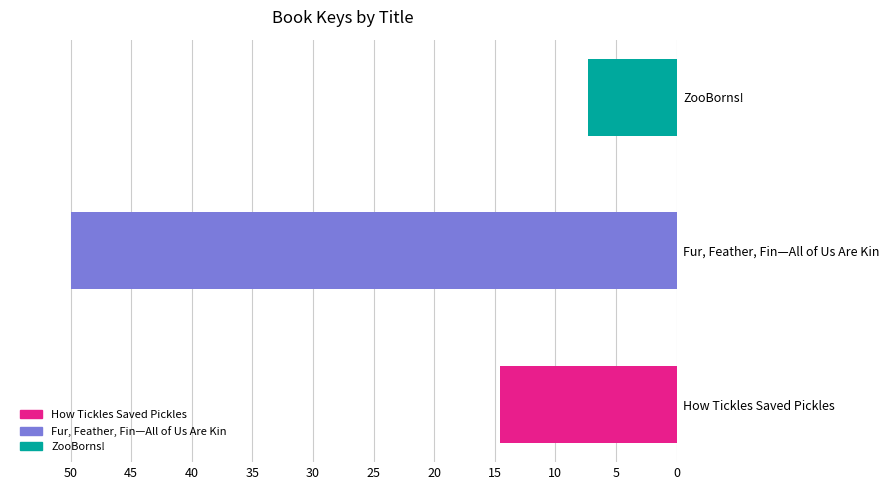

True or false: the data shows 7.3 at ZooBorns!.

True